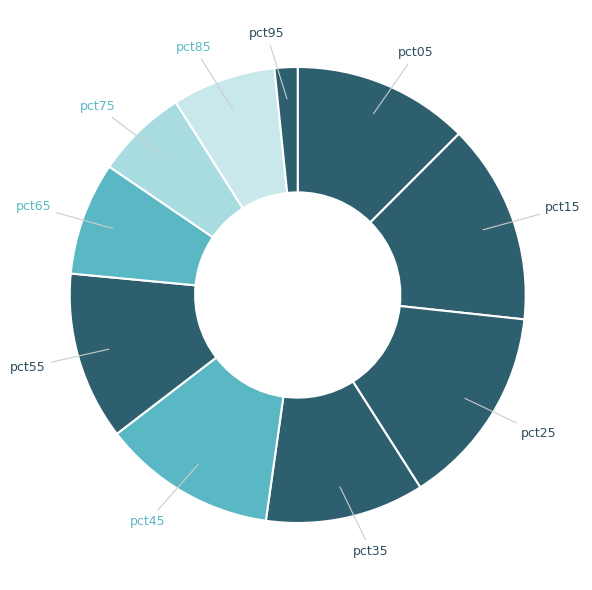

Does any single category account for the majority?

No